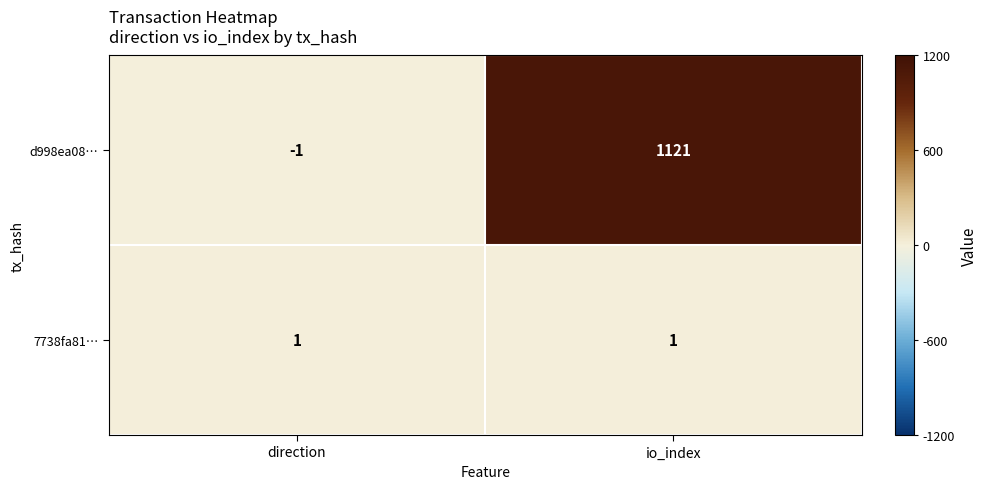

Rank the series at direction from highest to lowest value.

7738fa81…, d998ea08…